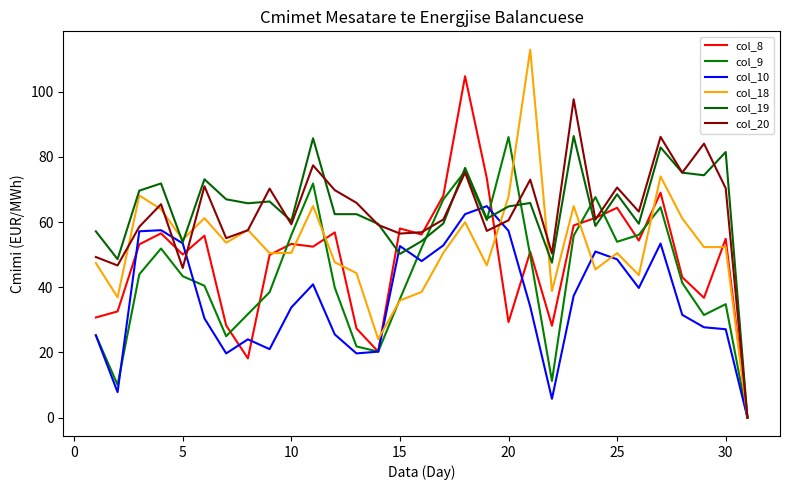

Reading left to right, what are all the values shown in this chart?

col_8: 30.7	32.6	53.1	56.5	50.0	55.8	28.3	18.2	49.9	53.3	52.5	56.8	27.3	20.2	58.0	56.2	68.1	104.8	73.5	29.3	50.9	28.2	59.0	61.3	64.4	54.3	69.0	43.1	36.8	54.9	0.0
col_9: 25.2	10.1	44.0	51.9	43.4	40.5	25.0	31.7	38.5	56.0	71.8	39.9	21.8	20.2	36.4	52.1	67.0	75.6	60.6	86.1	49.7	11.2	55.8	67.7	54.0	56.1	64.5	41.3	31.5	34.8	0.0
col_10: 25.2	7.8	57.2	57.5	53.5	30.4	19.7	24.0	21.0	33.8	40.9	25.5	19.7	20.2	52.6	48.0	52.9	62.4	64.9	57.3	34.1	5.8	37.4	51.0	48.6	39.8	53.4	31.5	27.7	27.1	0.0
col_18: 47.4	36.9	68.2	63.9	54.6	61.2	53.6	57.6	50.4	50.6	64.9	47.7	44.3	24.1	36.0	38.5	50.6	60.0	46.7	67.8	112.9	38.8	64.9	45.5	50.5	43.7	74.0	61.1	52.3	52.3	0.0
col_19: 57.1	48.6	69.6	71.8	53.8	73.1	67.0	65.8	66.3	60.3	85.7	62.4	62.4	59.4	50.2	54.1	59.6	76.6	61.0	64.8	65.8	47.5	86.4	58.8	68.5	59.5	82.9	75.2	74.4	81.5	0.0
col_20: 49.3	46.7	58.6	65.5	45.9	71.0	55.1	57.5	70.2	59.3	77.4	69.8	65.9	59.1	56.5	56.9	60.8	75.2	57.3	60.5	73.0	50.4	97.7	60.8	70.6	63.2	86.1	75.2	84.1	70.4	0.0